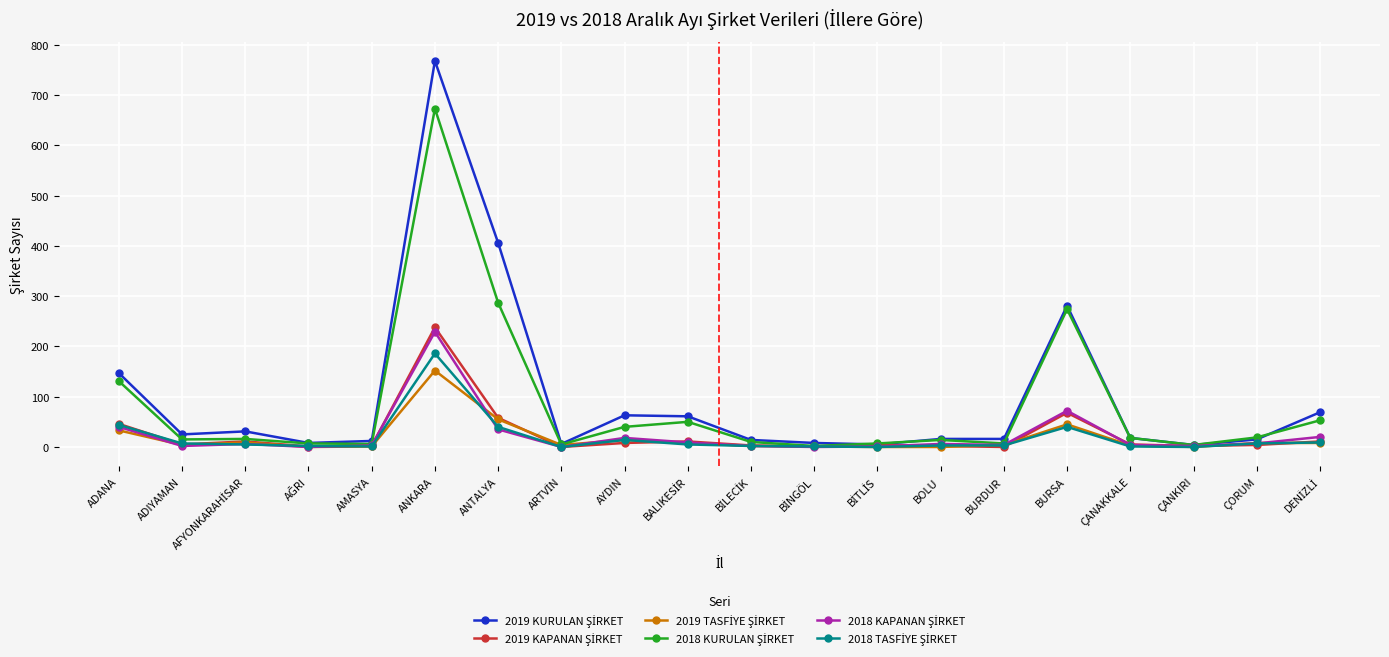

What is the total value across all series at ANTALYA?

881